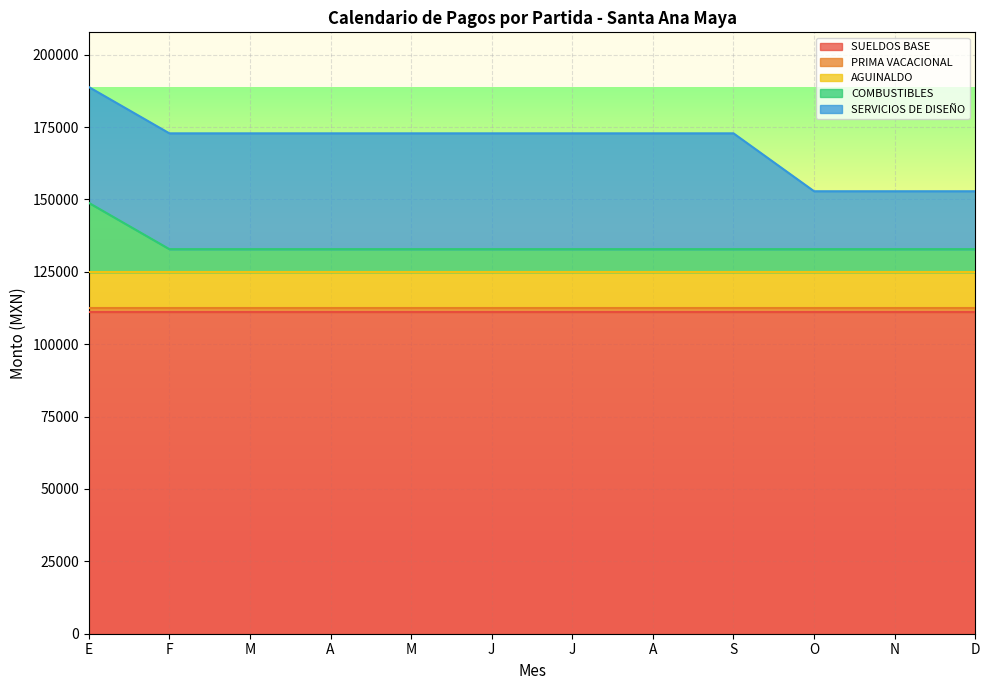

True or false: SERVICIOS DE DISEÑO and PRIMA VACACIONAL intersect in this chart.

False